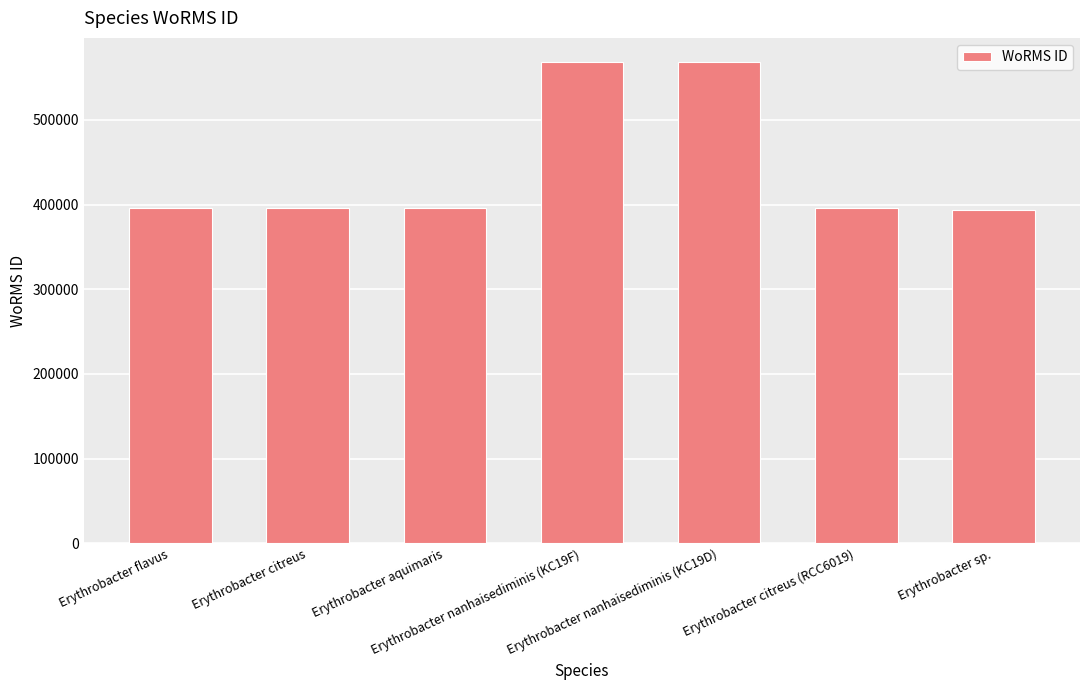

How many bars are there in total?

7